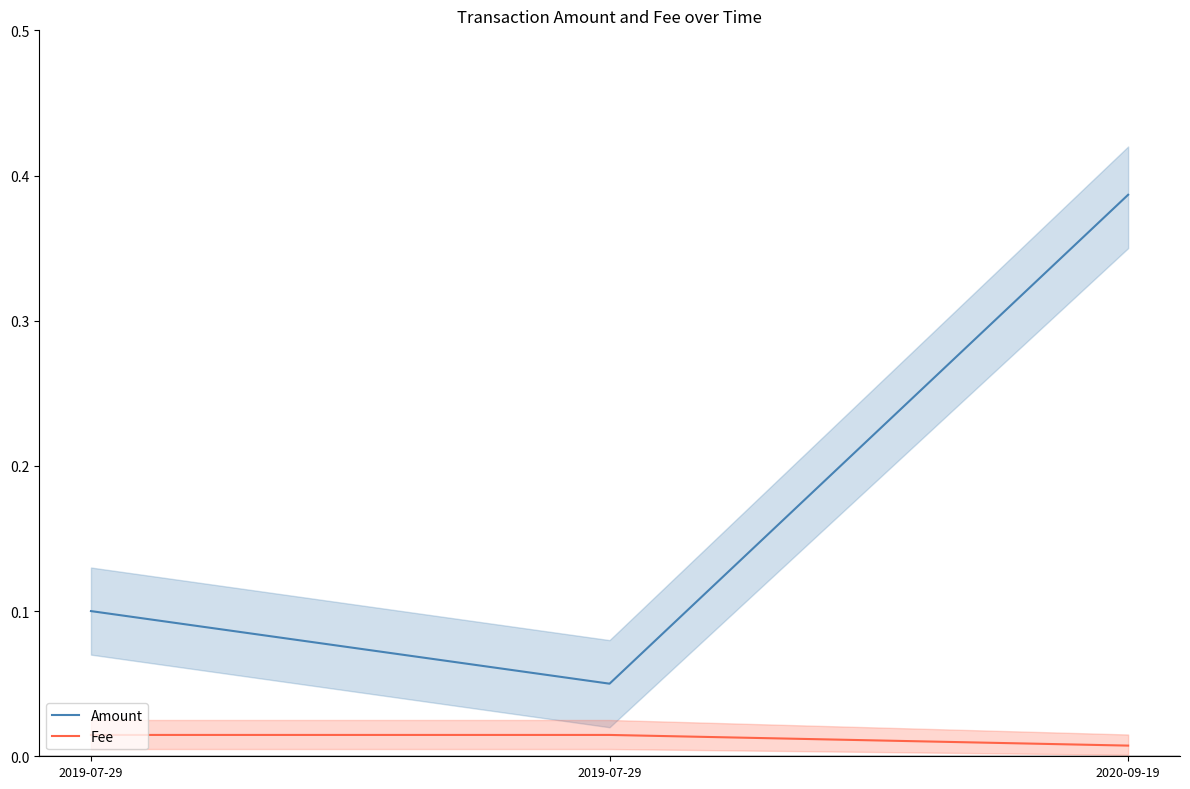

At which category is the sum across all series the highest?

2020-09-19